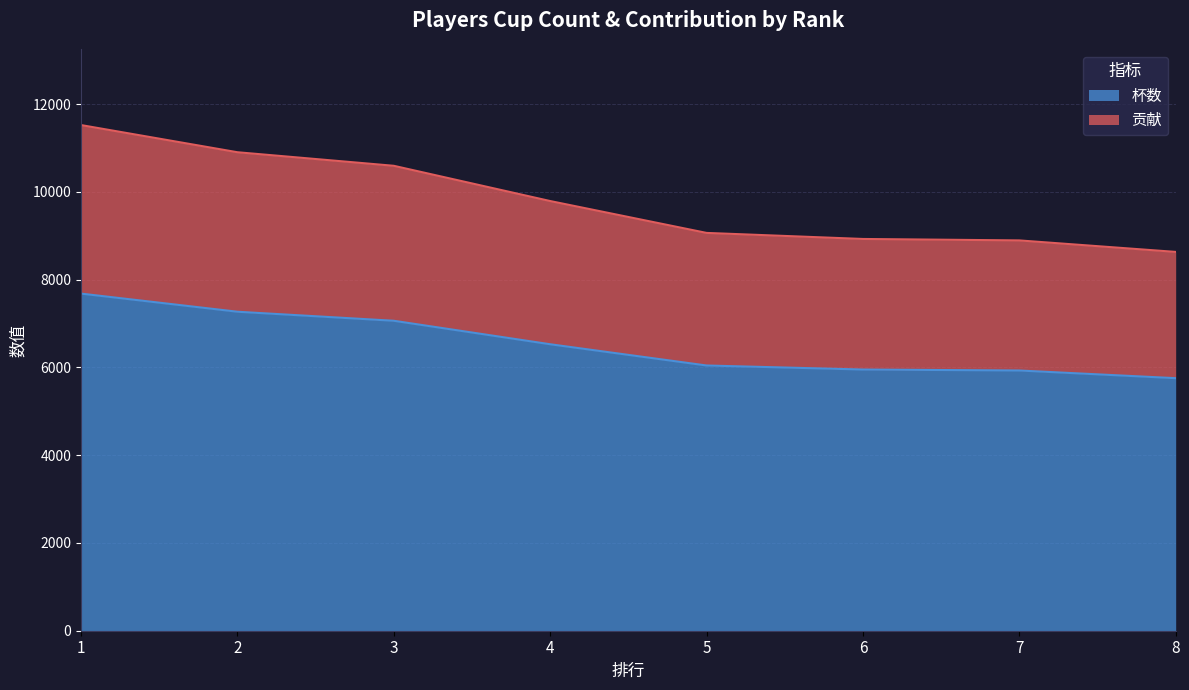

Is the value of 贡献 at 8 greater than the value of 杯数 at 6?

Yes